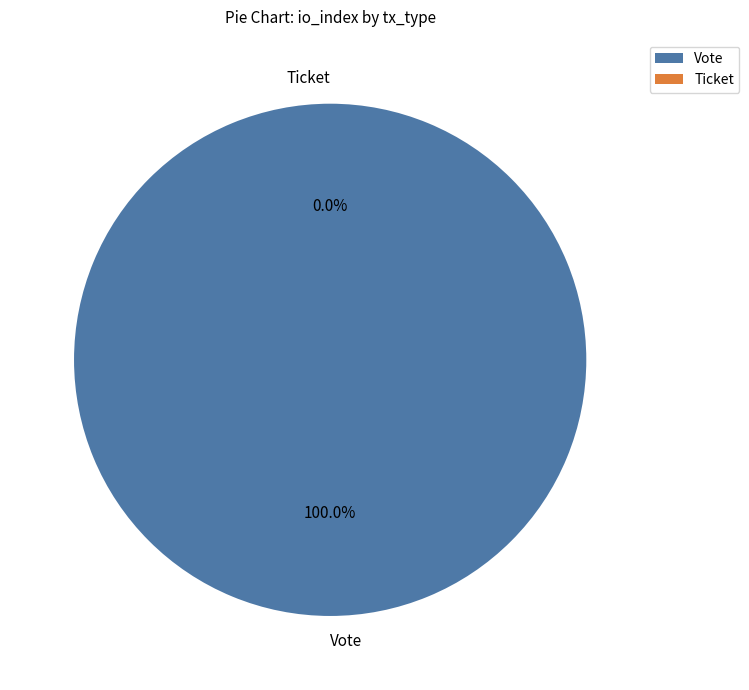

Which slice is the largest?

Vote